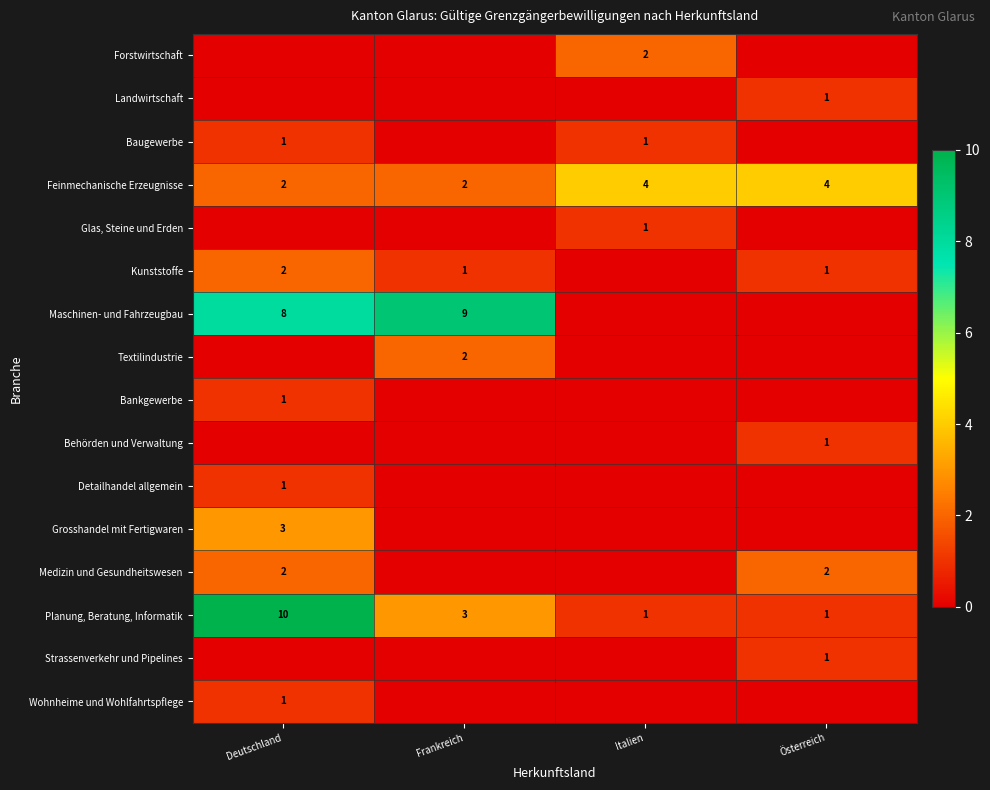

Read the Feinmechanische Erzeugnisse value at Österreich.

4